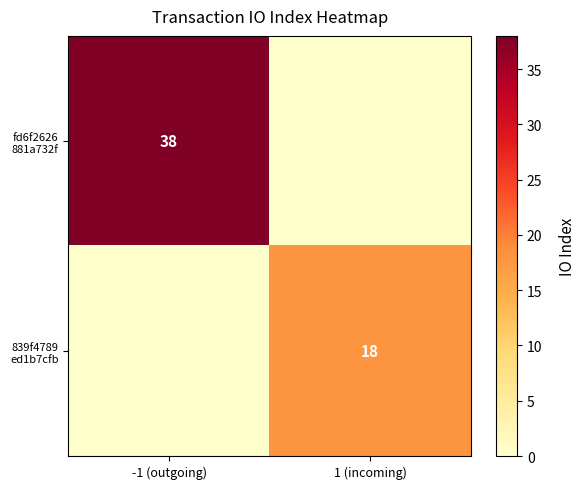

Between 1 (incoming) and -1 (outgoing), which is larger?

-1 (outgoing)